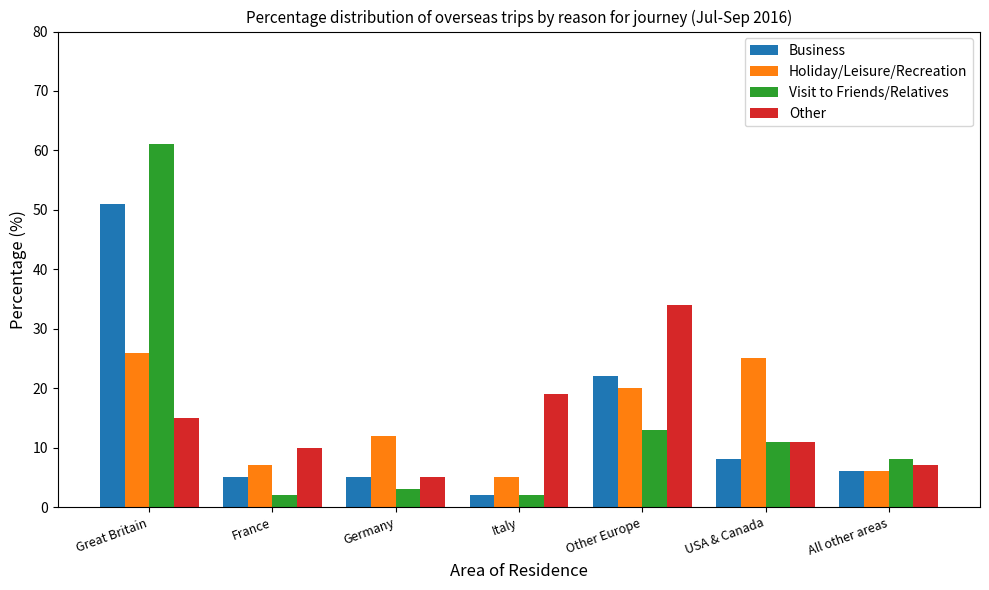

What is the spread (max minus min) of values at France?

8